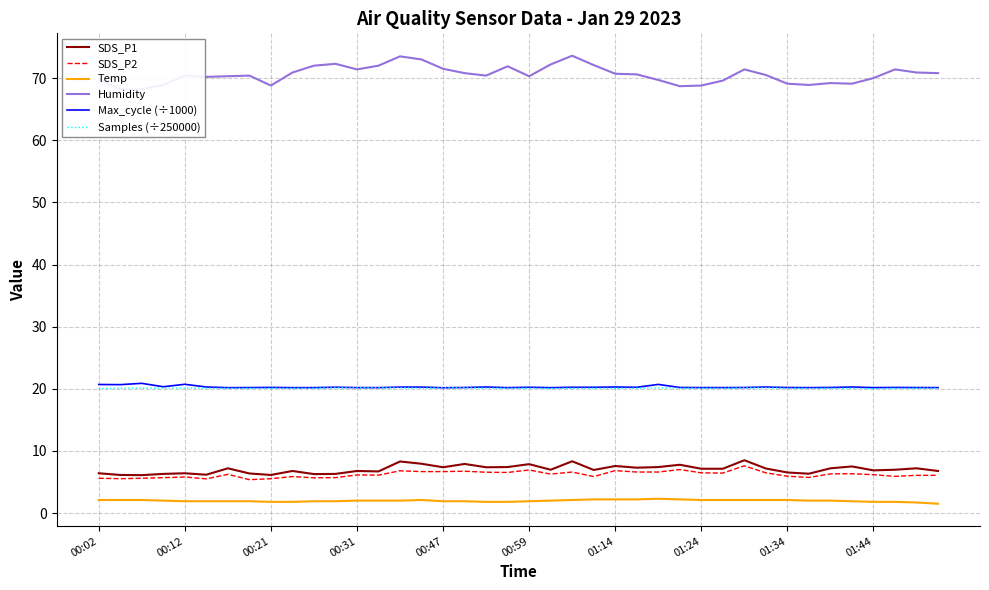

What is the minimum value shown in the chart?

1.5